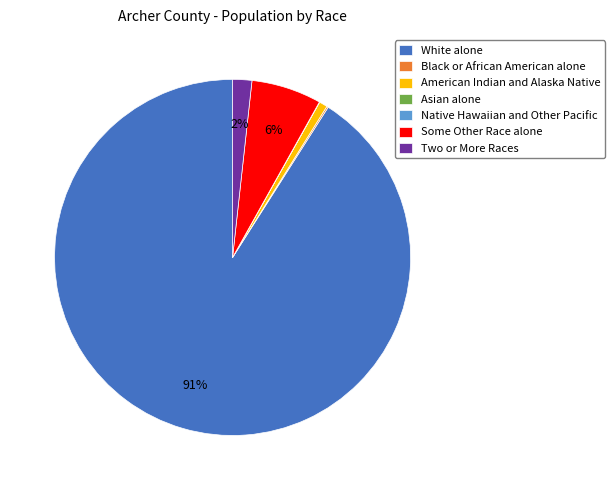

Between Two or More Races and American Indian and Alaska Native, which is larger?

Two or More Races